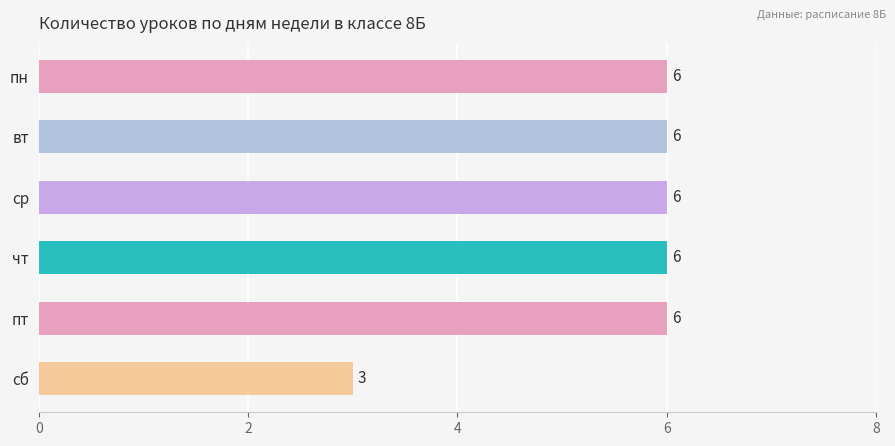

What position from the bottom is чт?

3